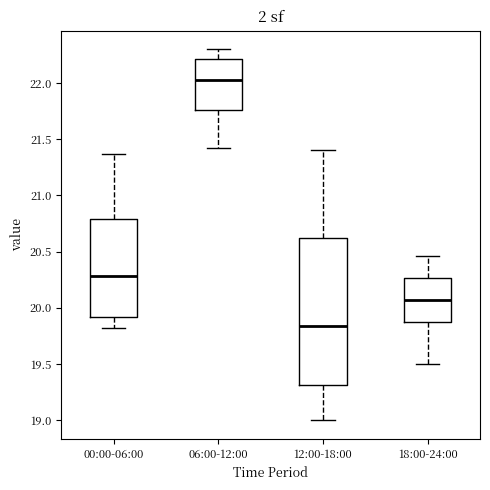

Reading left to right, transcribe this box plot: for each box, give where its median line is, the range the box spans, and where its two whiskers end, as read against the y-axis. The values are not printed on the chart, so give them approximately, as read against the axis.

00:00-06:00: median 20.30, box 19.90 to 20.80, whiskers 19.80 to 21.35
06:00-12:00: median 22.05, box 21.75 to 22.20, whiskers 21.40 to 22.30
12:00-18:00: median 19.85, box 19.30 to 20.60, whiskers 19.00 to 21.40
18:00-24:00: median 20.05, box 19.90 to 20.25, whiskers 19.50 to 20.45